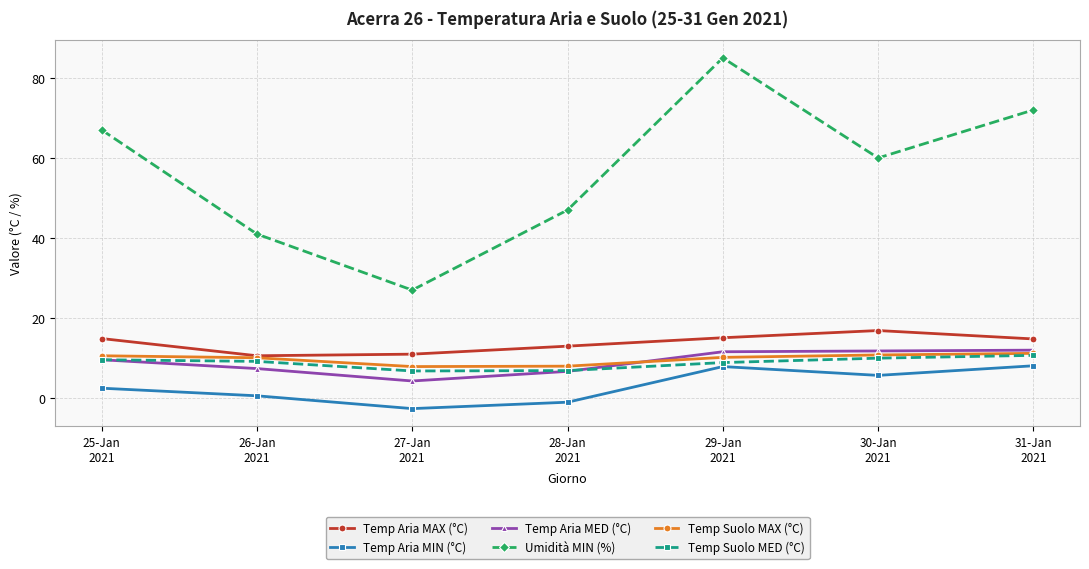

What position from the right is 31-Jan
2021?

1